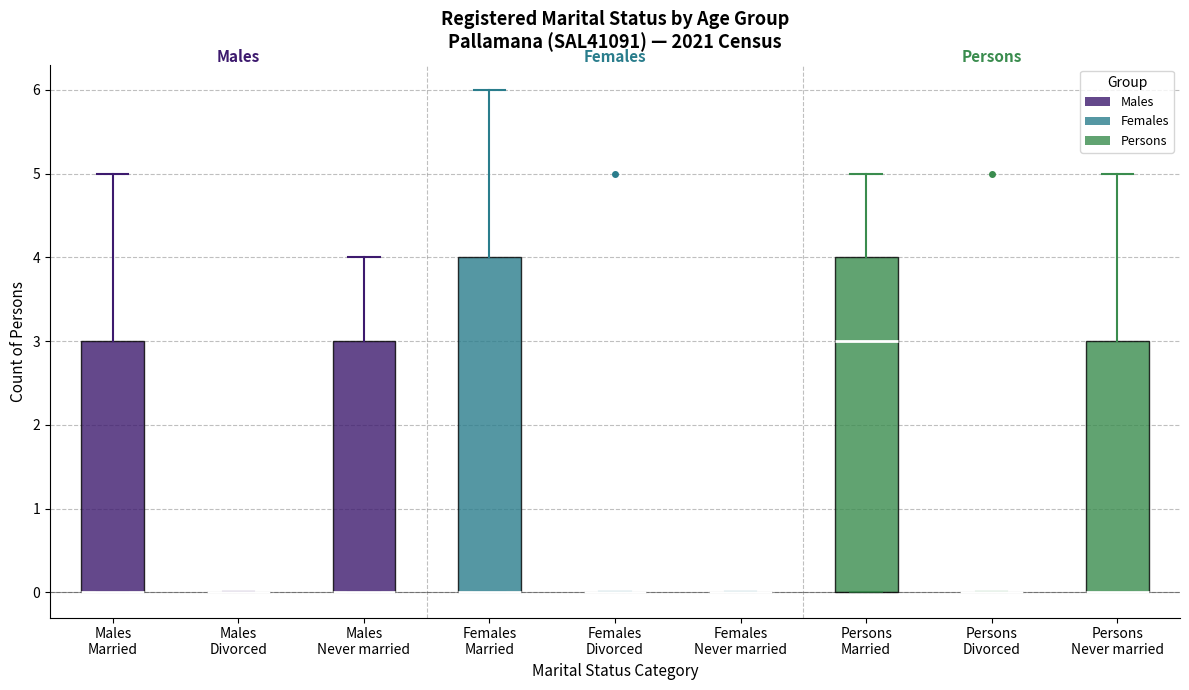

Reading left to right, transcribe this box plot: for each box, give where its median line is, the range the box spans, and where its two whiskers end, as read against the y-axis. The values are not printed on the chart, so give them approximately, as read against the axis.

Males Married: median 0 (drawn on the box's lower edge), box 0 to 3, whiskers 0 to 5
Males Divorced: box collapsed to a line at 0, whiskers 0 to 0
Males Never married: median 0 (drawn on the box's lower edge), box 0 to 3, whiskers 0 to 4
Females Married: median 0 (drawn on the box's lower edge), box 0 to 4, whiskers 0 to 6
Females Divorced: box collapsed to a line at 0, whiskers 0 to 0
Females Never married: box collapsed to a line at 0, whiskers 0 to 0
Persons Married: median 3, box 0 to 4, whiskers 0 to 5
Persons Divorced: box collapsed to a line at 0, whiskers 0 to 0
Persons Never married: median 0 (drawn on the box's lower edge), box 0 to 3, whiskers 0 to 5